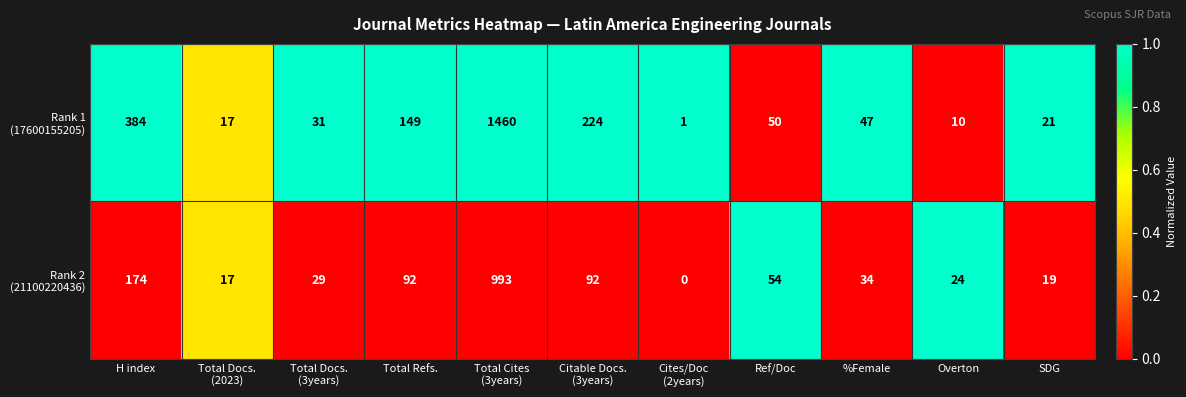

What is the spread (max minus min) of values at H index?

210